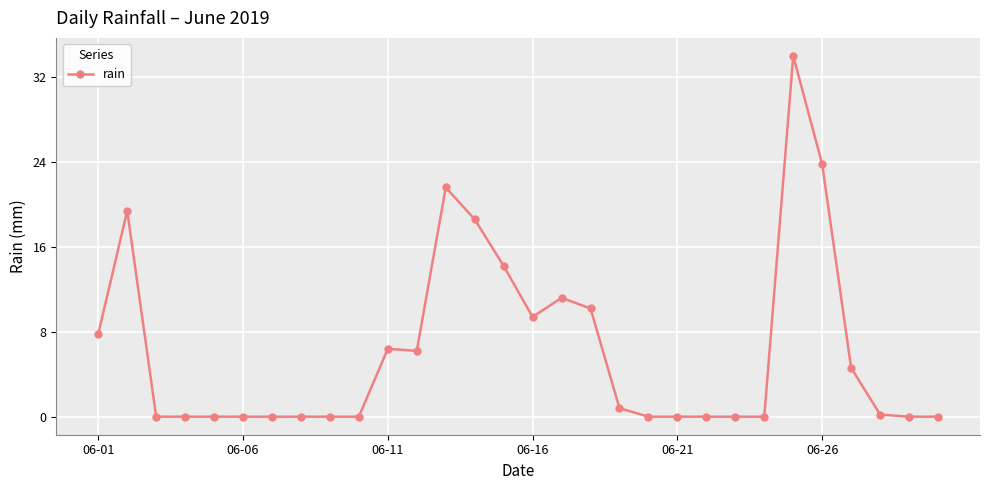

What is the greatest value displayed?

34.0